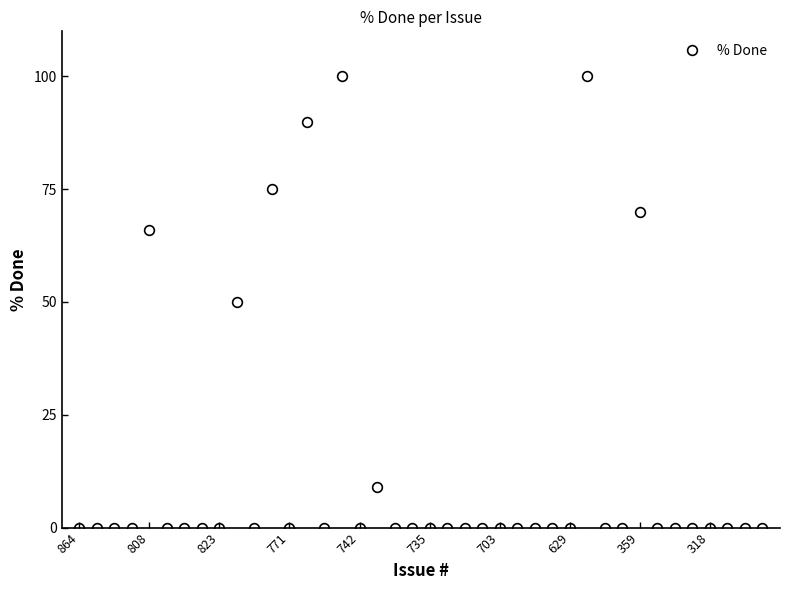

True or false: the data has more than 1 interior local peaks.

True